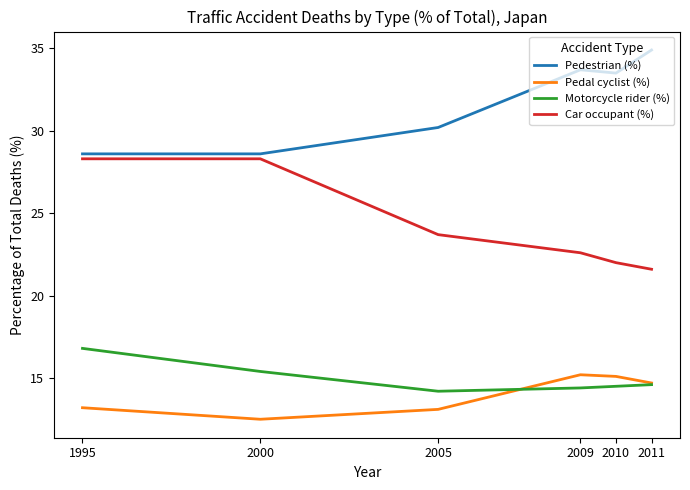

Read the Car occupant (%) value at 2005.

23.7